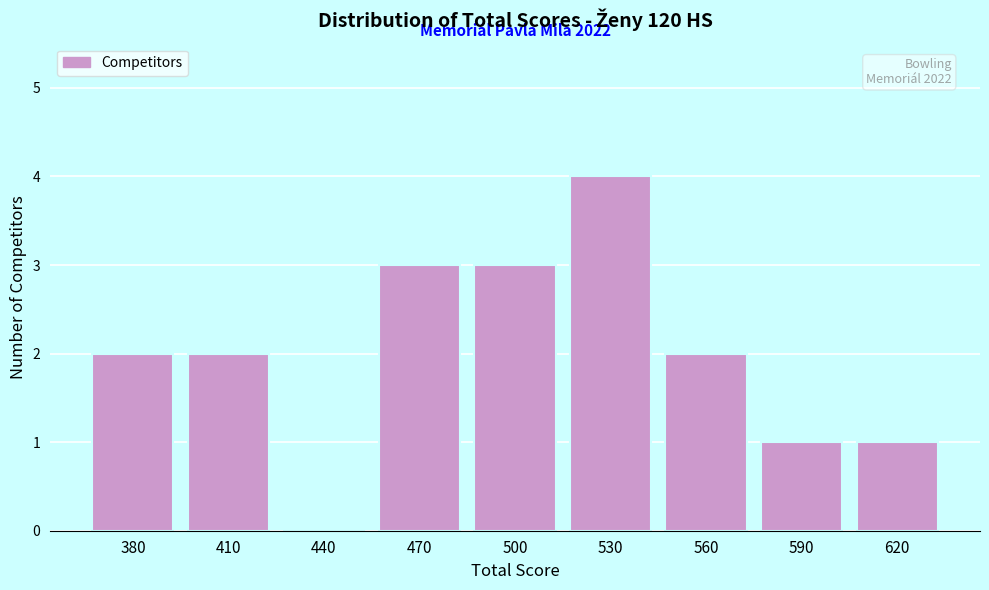

Reading left to right, extract all data points from this chart.

380=2	410=2	440=0	470=3	500=3	530=4	560=2	590=1	620=1